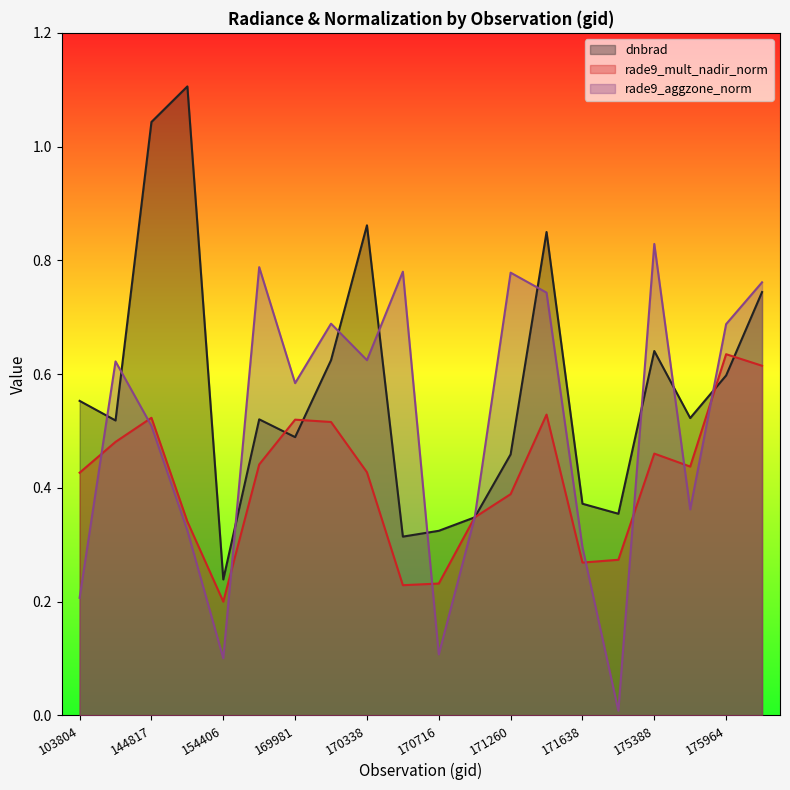

How many interior local peaks does the dnbrad series have?

5